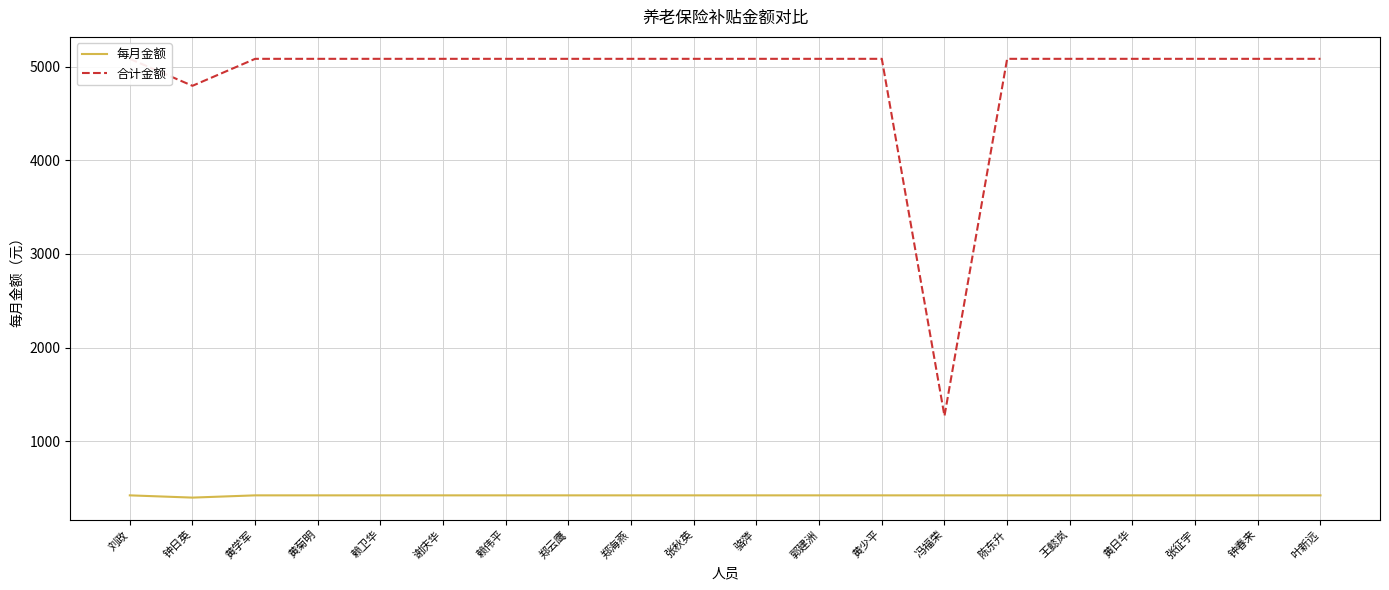

Which series has the largest total across all categories?

合计金额